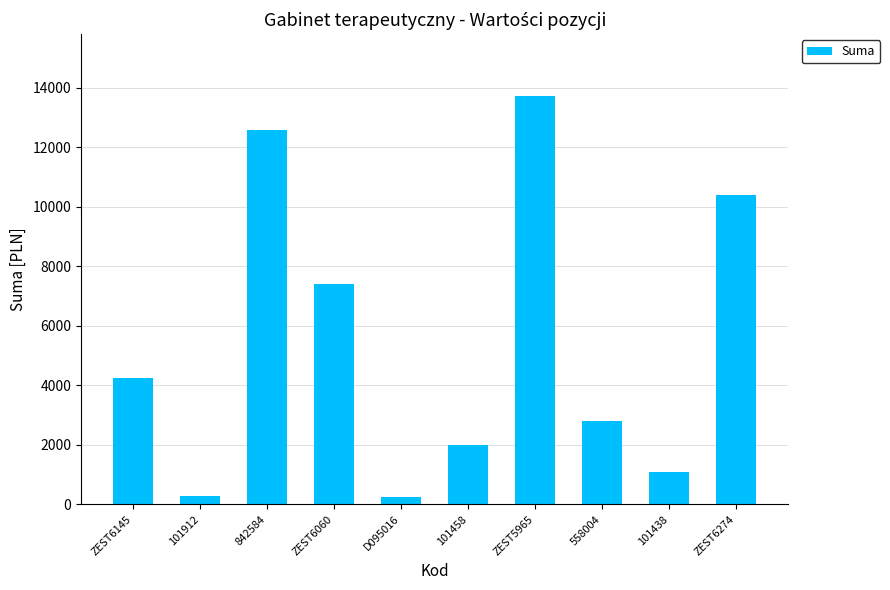

What is the ratio of the value at ZEST6274 to the value at 101438?

9.5